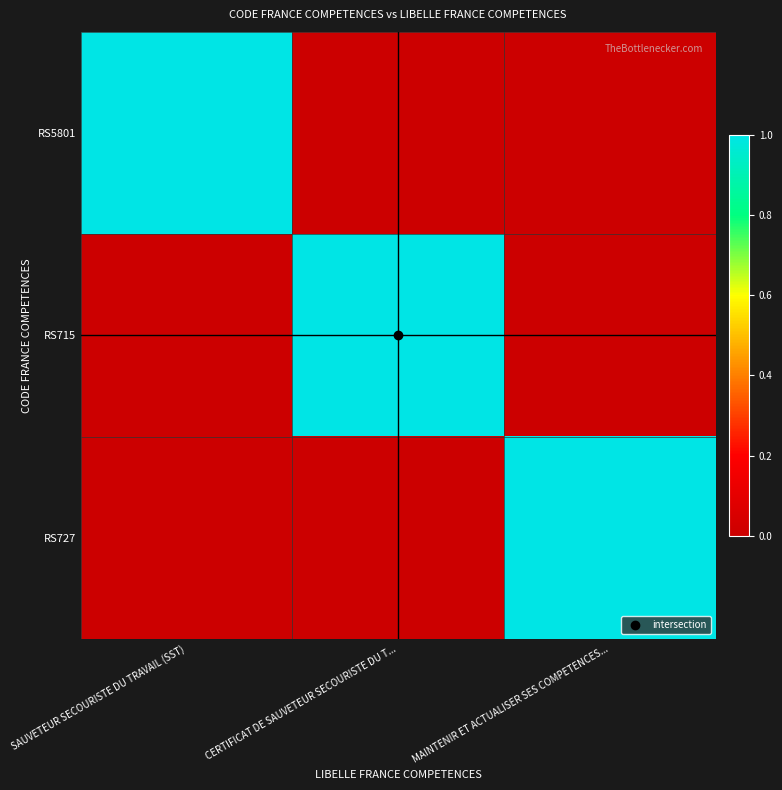

Reading left to right, what are all the values shown in this chart?

RS5801: SAUVETEUR SECOURISTE DU TRAVAIL (SST)=1	CERTIFICAT DE SAUVETEUR SECOURISTE DU T...=0	MAINTENIR ET ACTUALISER SES COMPETENCES...=0
RS715: SAUVETEUR SECOURISTE DU TRAVAIL (SST)=0	CERTIFICAT DE SAUVETEUR SECOURISTE DU T...=1	MAINTENIR ET ACTUALISER SES COMPETENCES...=0
RS727: SAUVETEUR SECOURISTE DU TRAVAIL (SST)=0	CERTIFICAT DE SAUVETEUR SECOURISTE DU T...=0	MAINTENIR ET ACTUALISER SES COMPETENCES...=1